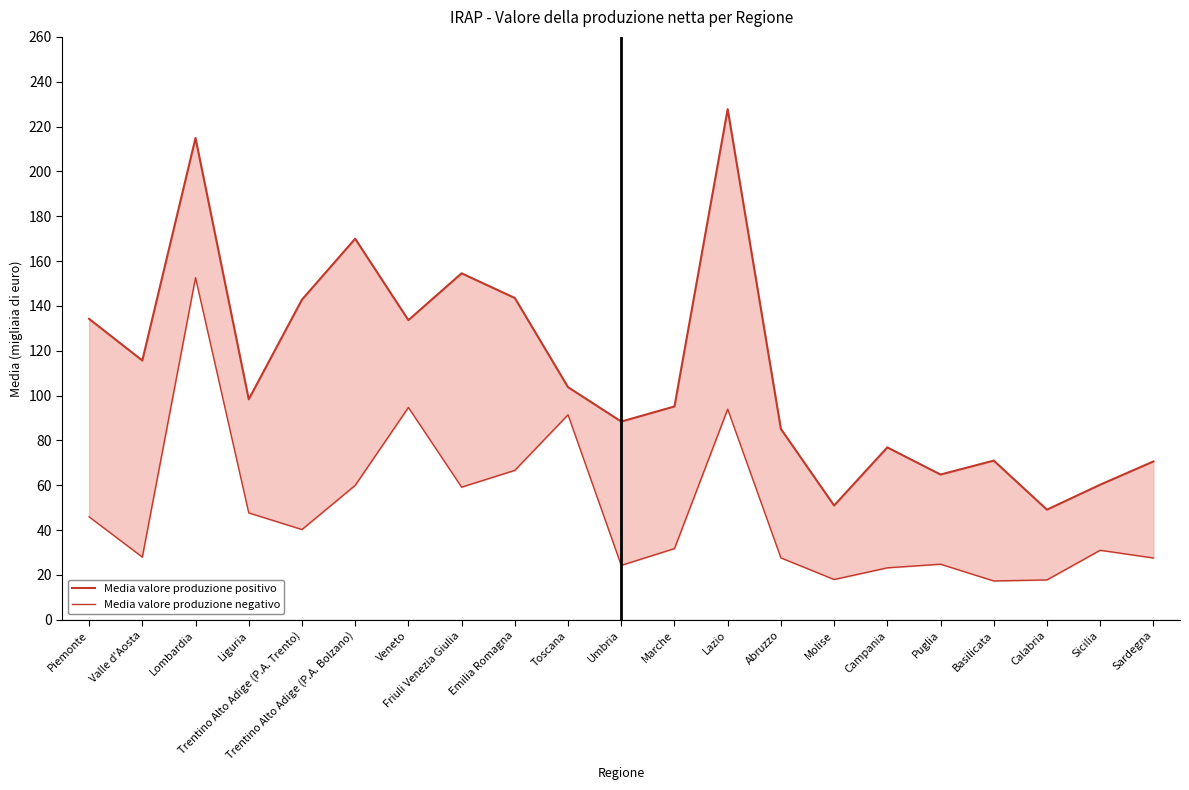

Is it true that Media valore produzione negativo equals 94.0 at Lazio?

True